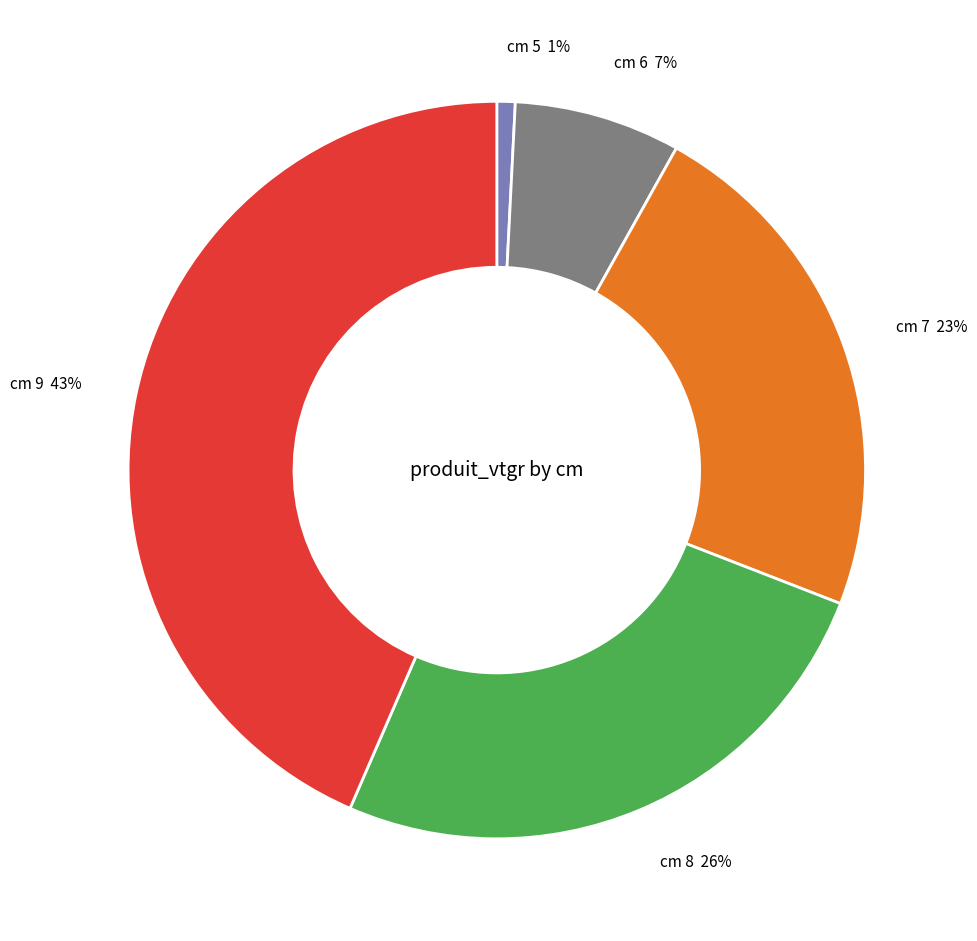

To the nearest percent, what is the average slice percentage?

20%